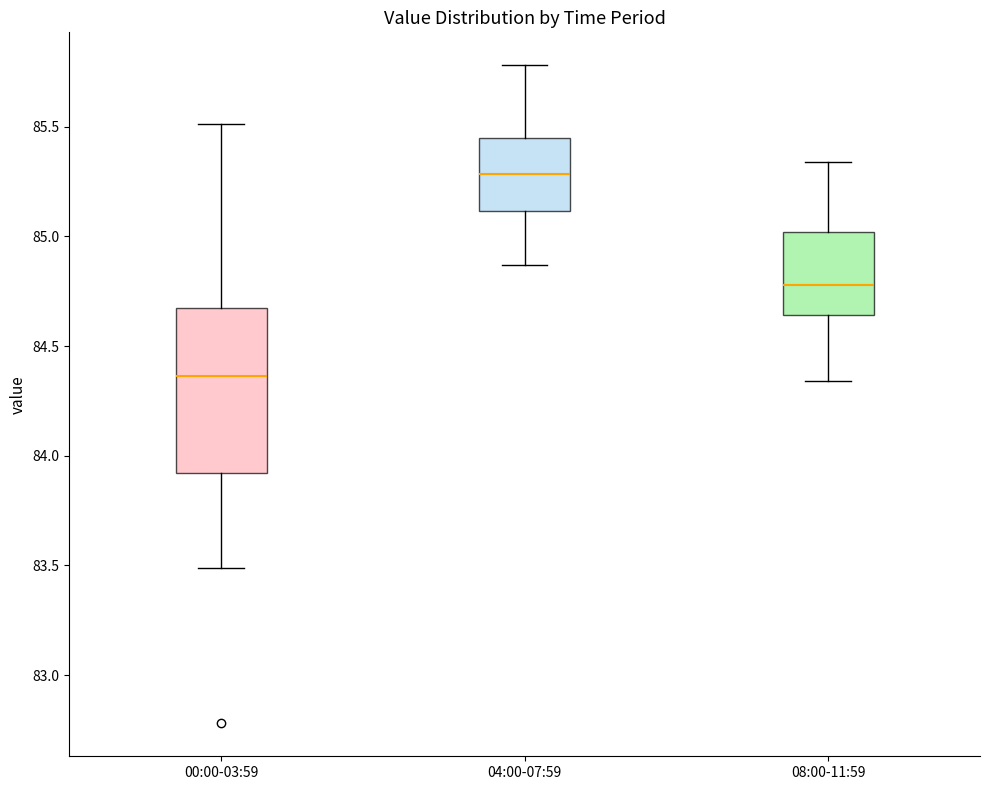

Which box is the tallest, from its lower edge to its upper edge?

00:00-03:59